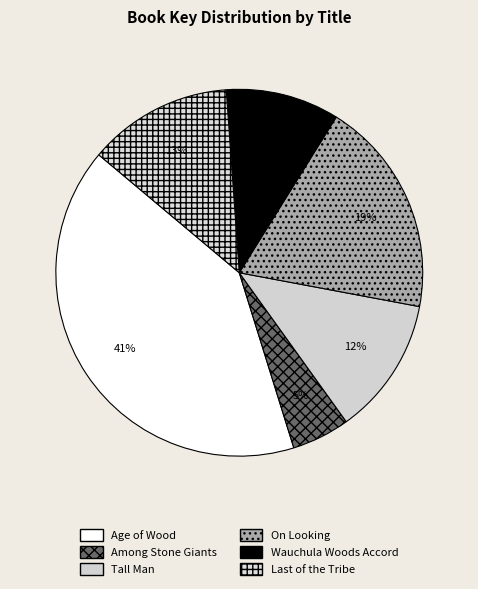

Between On Looking and Wauchula Woods Accord, which is larger?

On Looking